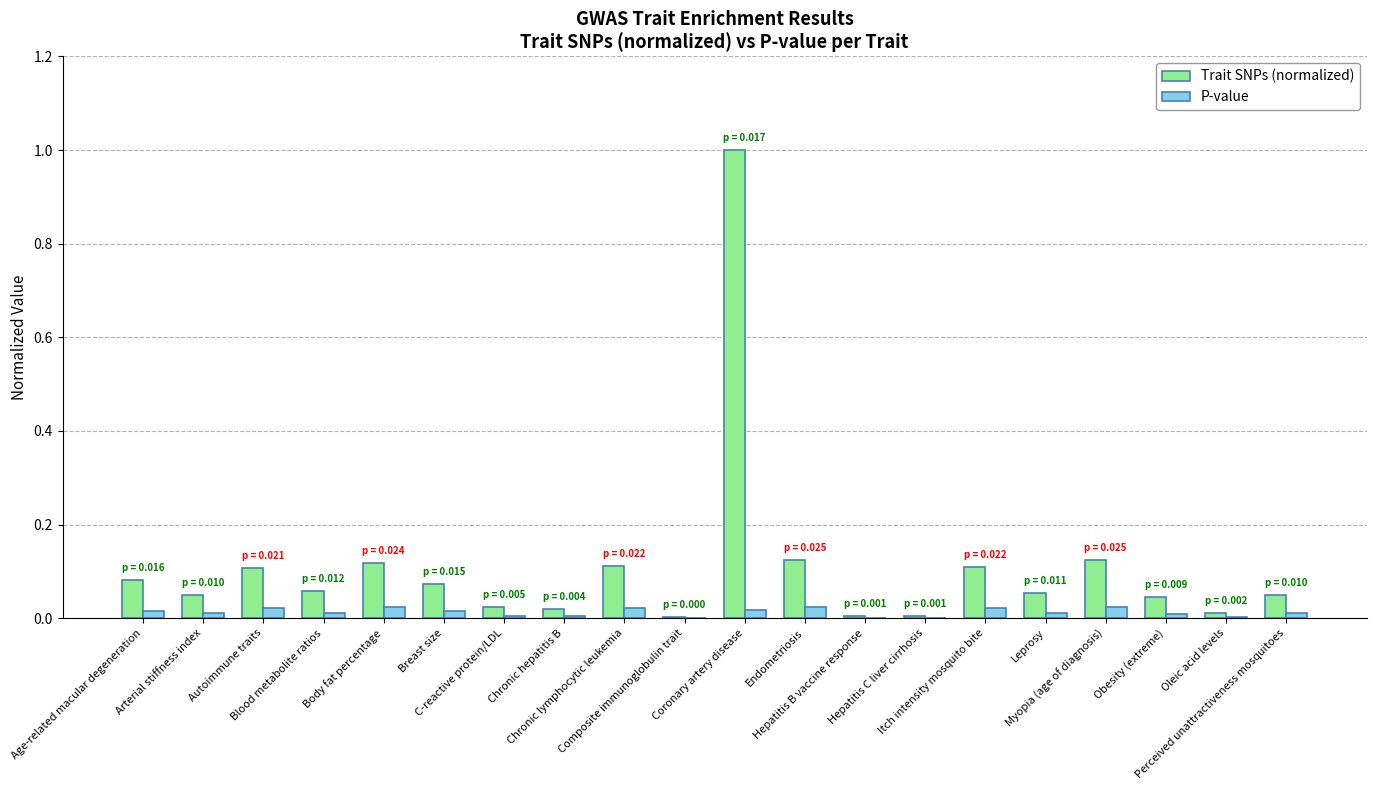

What is the sum of all Trait SNPs (normalized) values?

2.2